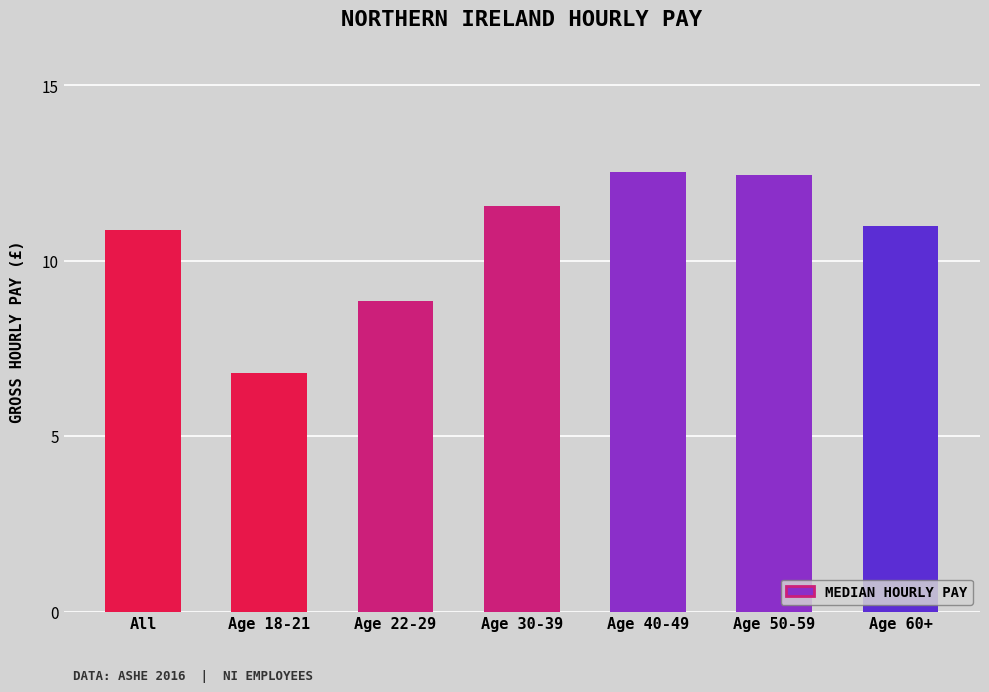

Where is the data nearest to the value 9?

Age 22-29